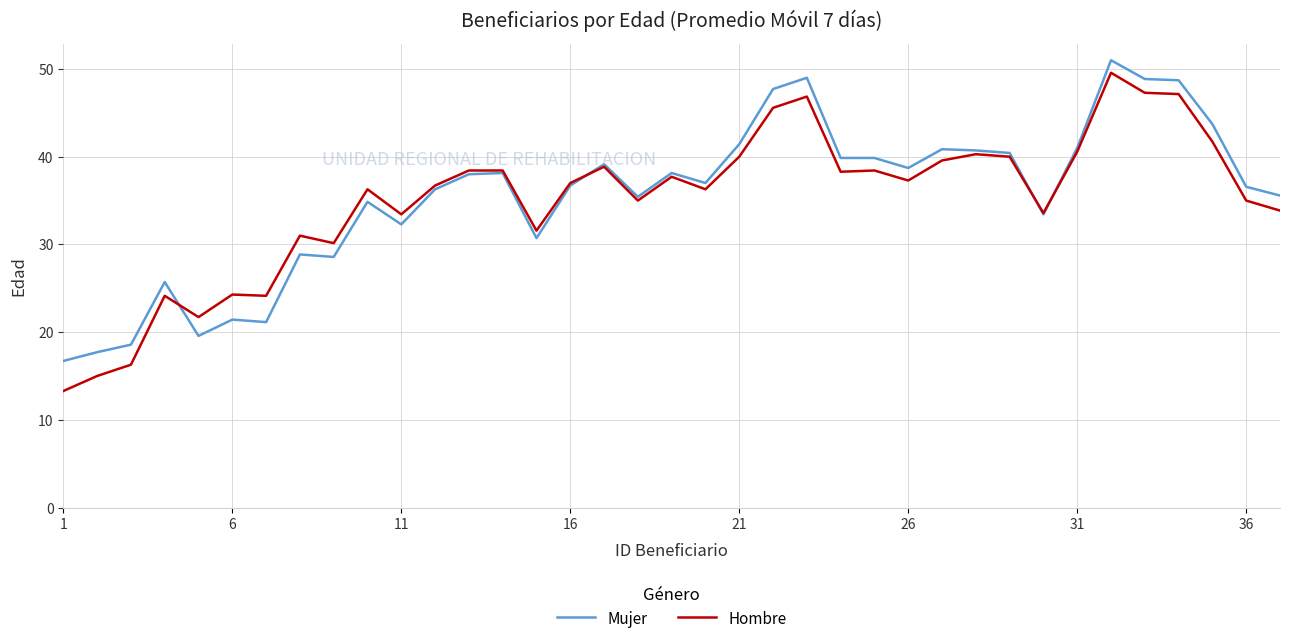

Which series ends up on top after the final intersection of Mujer and Hombre?

Mujer